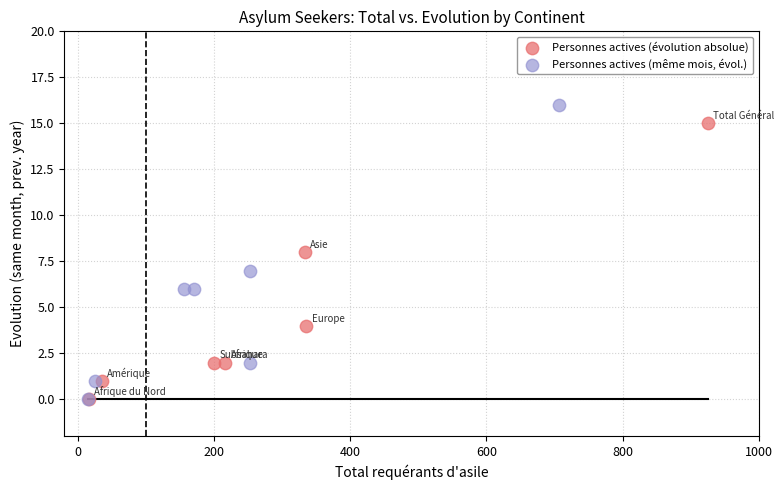

Which series reaches the maximum Y coordinate?

Personnes actives (même mois, évol.)